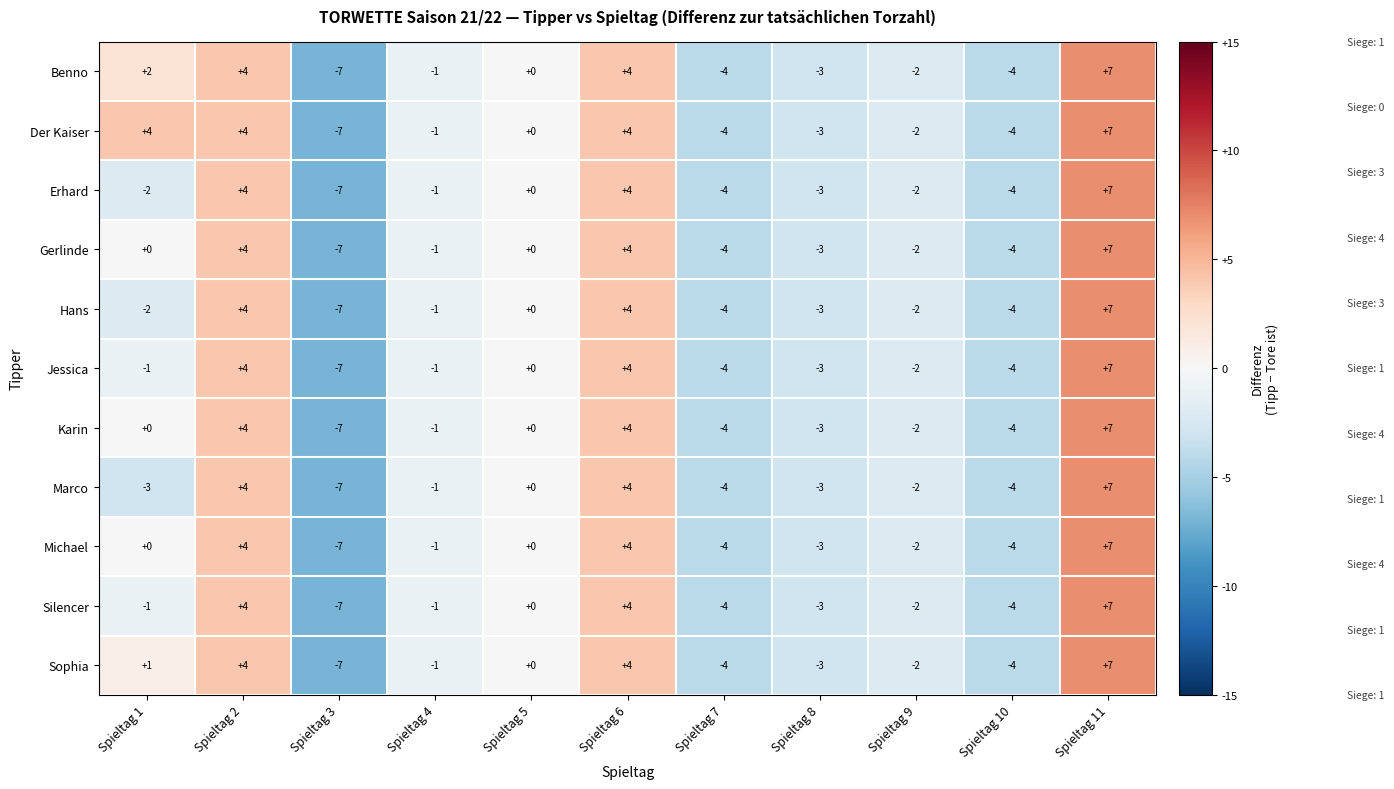

Which category has the highest value across all series?

Spieltag 11